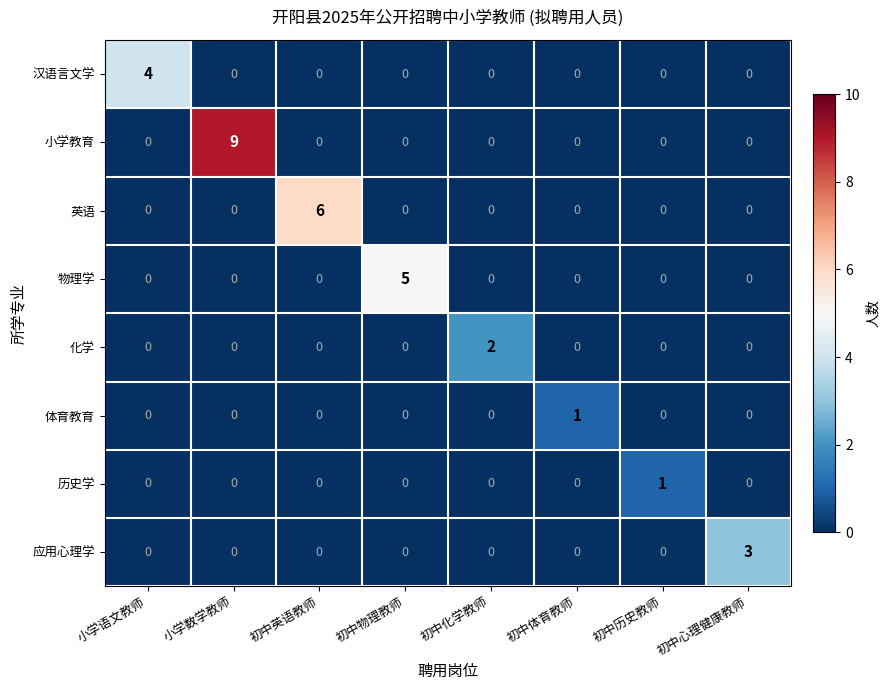

Which series changed the most between 小学数学教师 and 初中英语教师?

小学教育